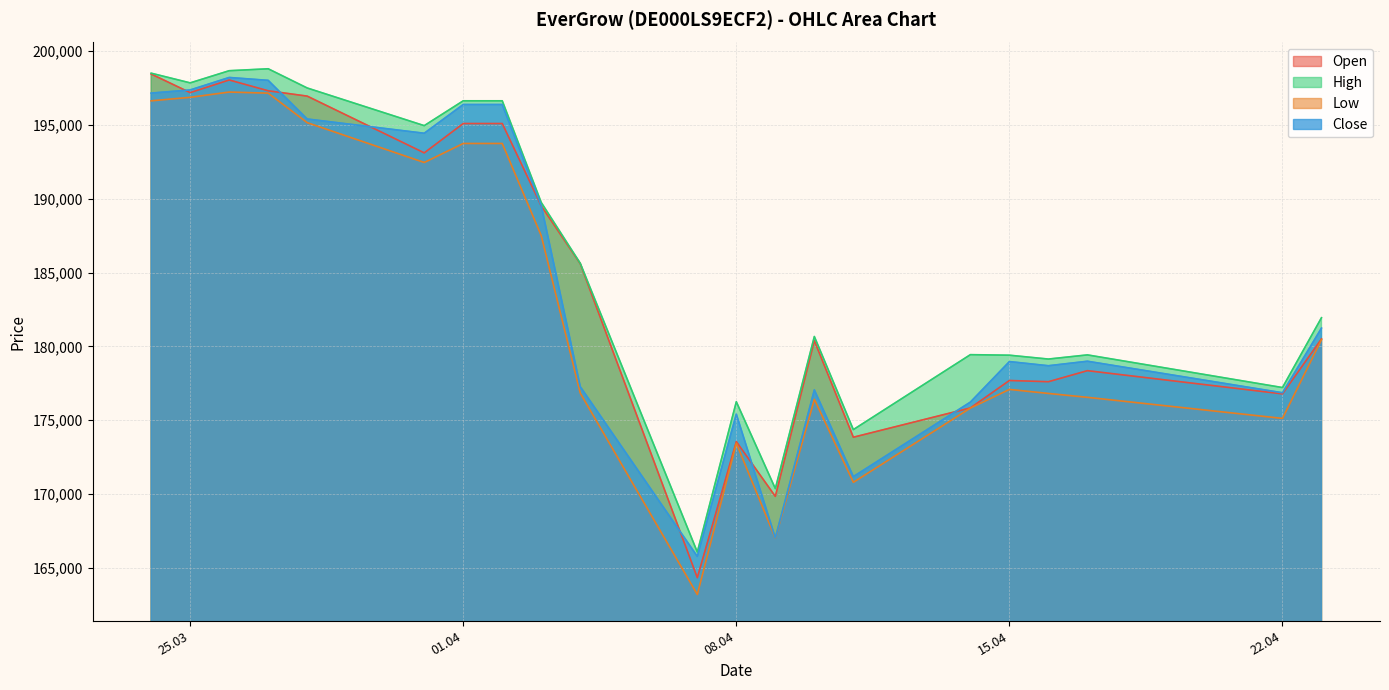

The value of High at 07.04.2025 is 166067. True or false?

True